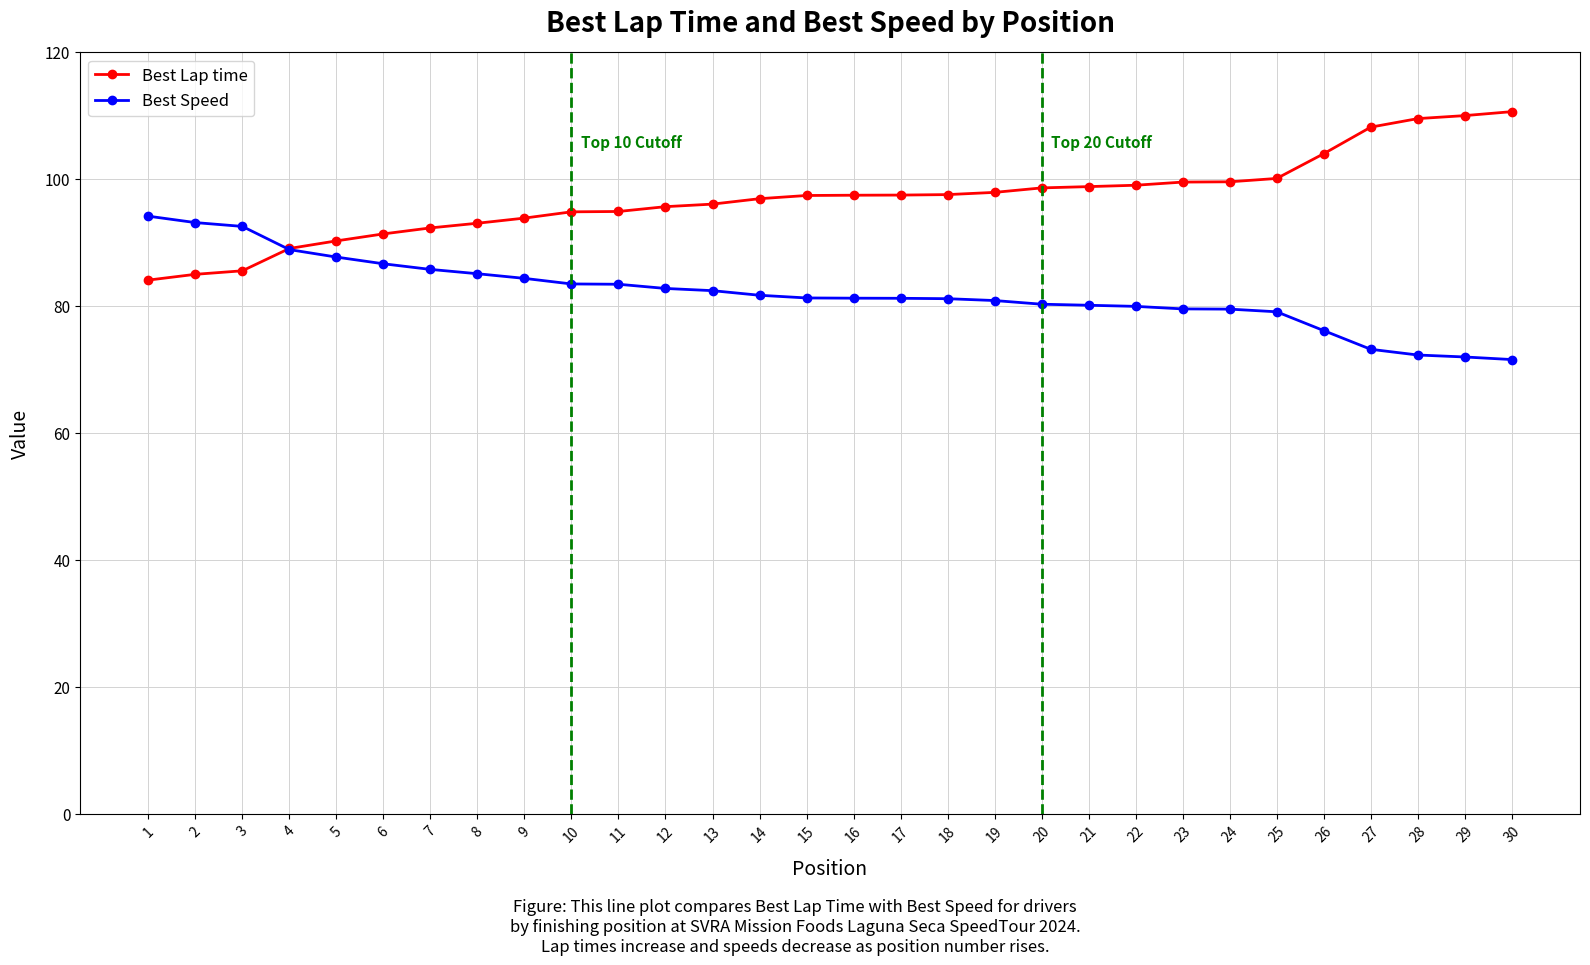

The Best Lap time series shows 62.3 at 15. True or false?

False